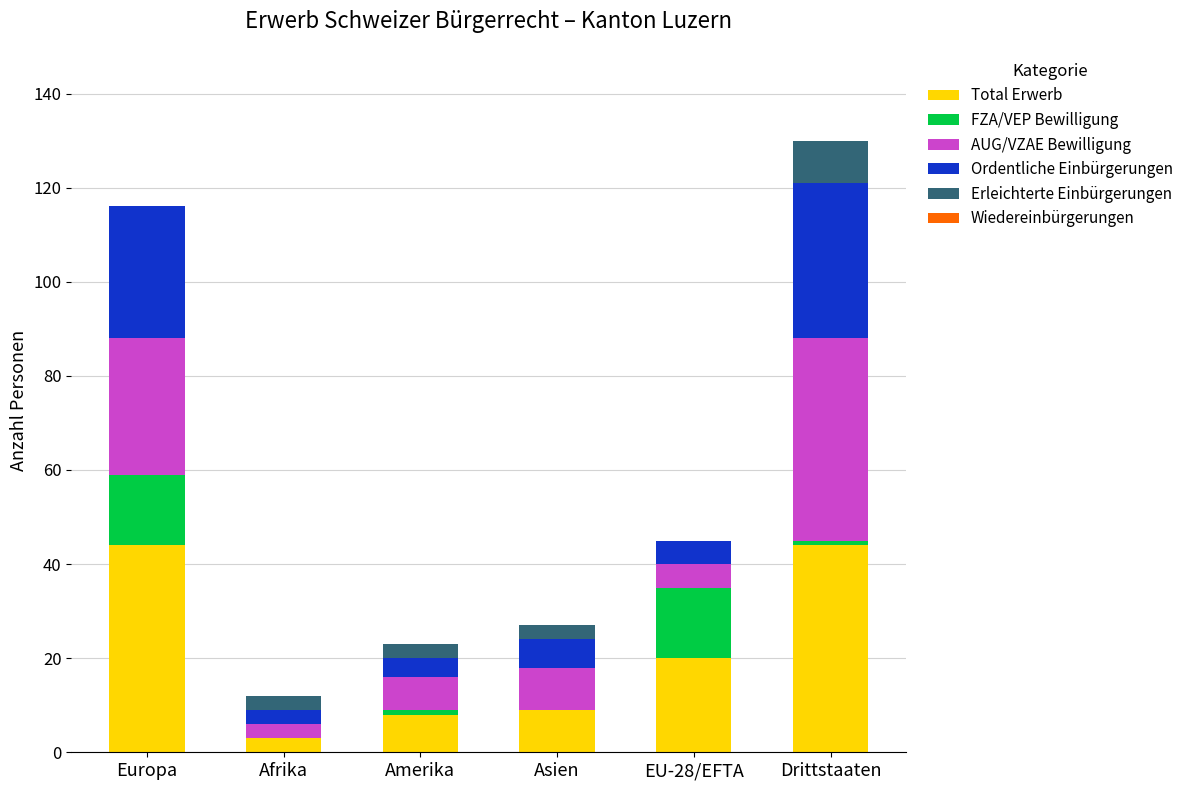

What is the total value across all series at Asien?

27